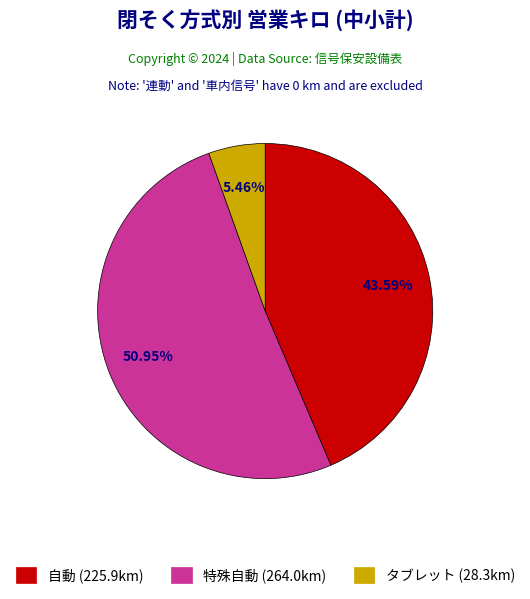

Does any single category account for the majority?

Yes